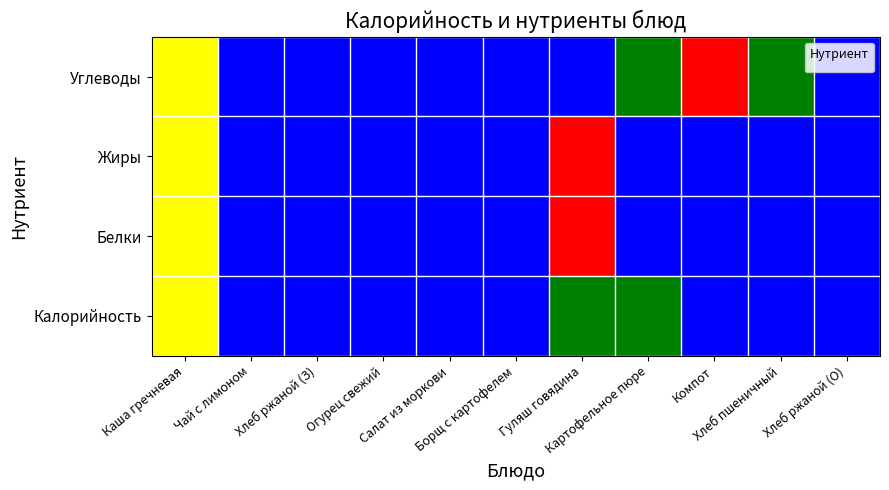

Reading left to right, transcribe all the data shown in this chart.

Каша гречневая=1.0	Чай с лимоном=0.2	Хлеб ржаной (З)=0.2	Огурец свежий=0.0	Салат из моркови=0.2	Борщ с картофелем=0.2	Гуляш говядина=0.1	Картофельное пюре=0.5	Компот=0.7	Хлеб пшеничный=0.5	Хлеб ржаной (О)=0.2